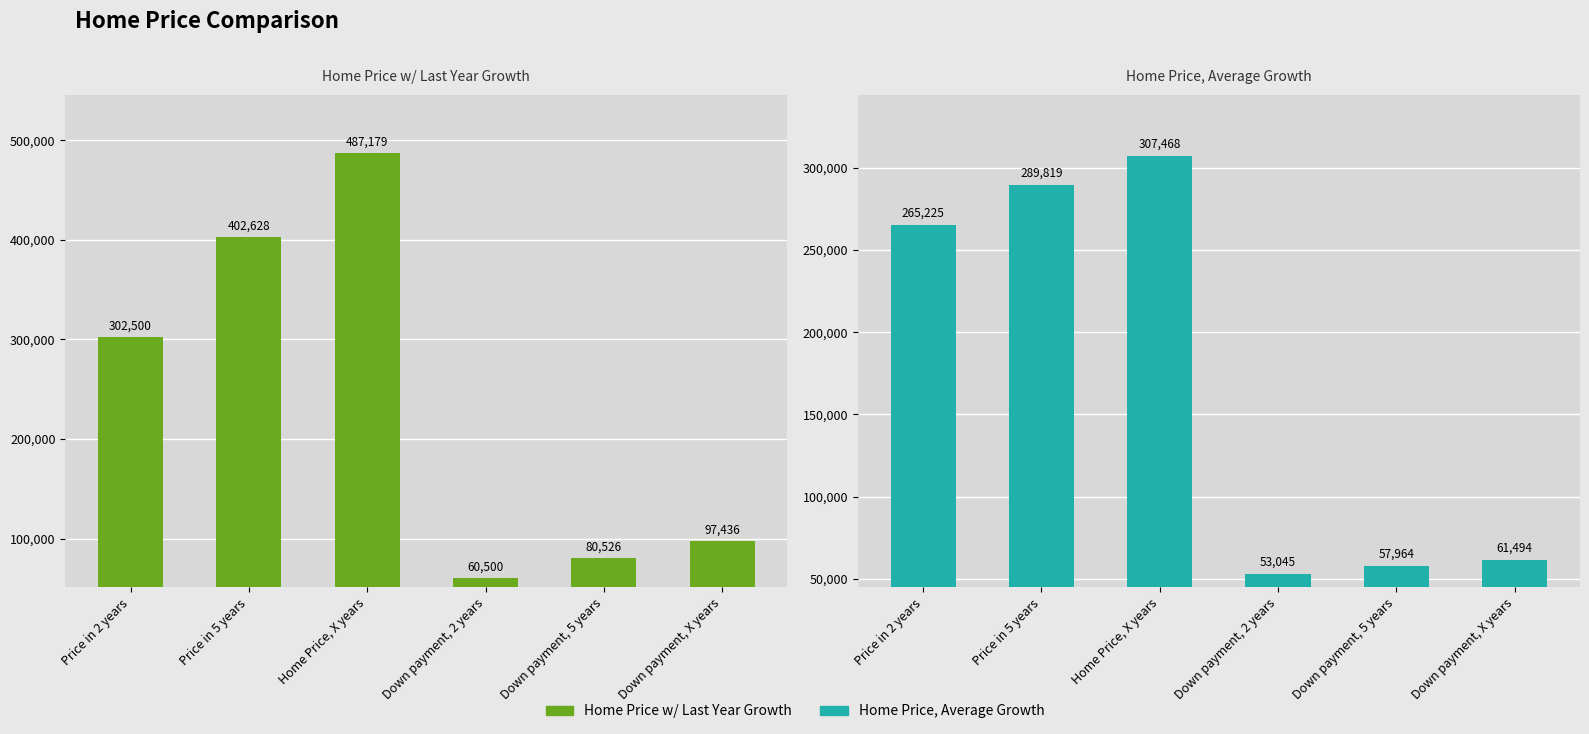

What is the sum of the Home Price w/ Last Year Growth values at Home Price, X years and Down payment, 2 years?

547679.3